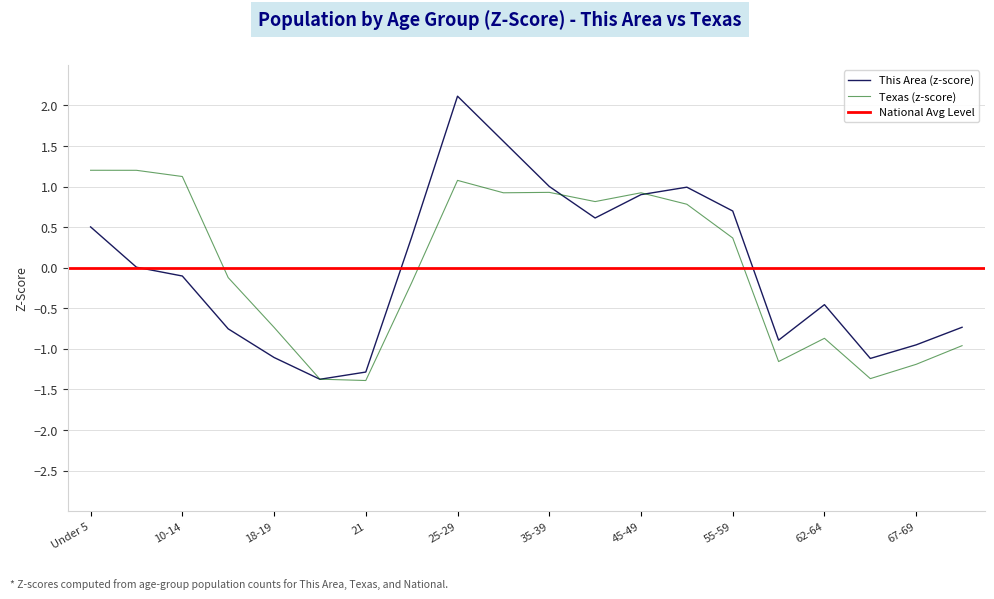

What is the sum of the This Area values at 15-17 and 20?

-2.1